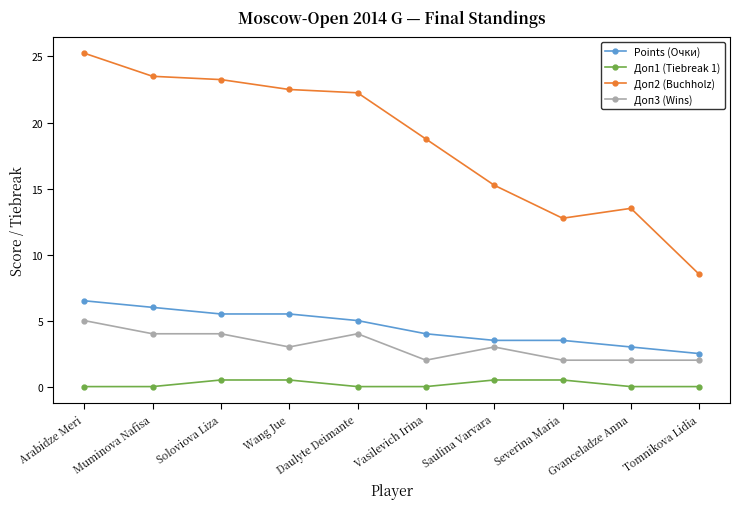

What is the highest value of the Доп3 (Wins) series?

5.0